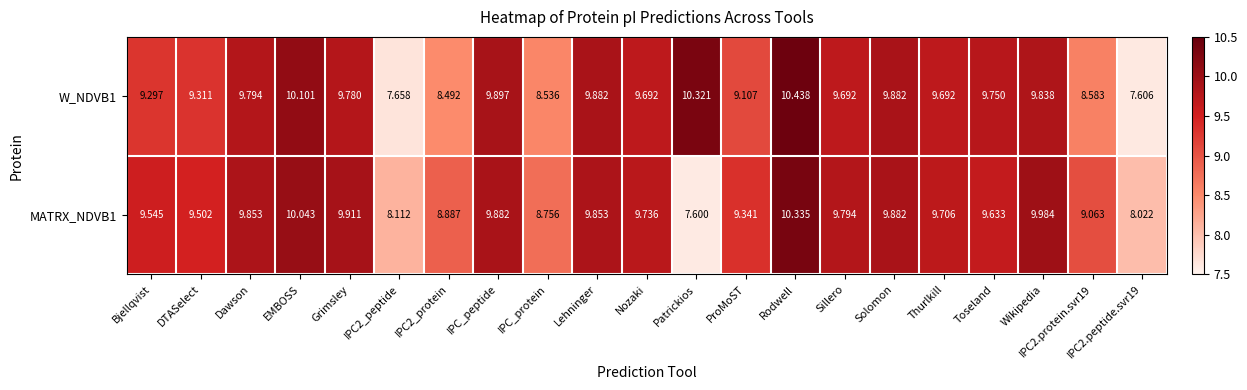

Is the value of MATRX_NDVB1 at Grimsley greater than the value of W_NDVB1 at Lehninger?

Yes